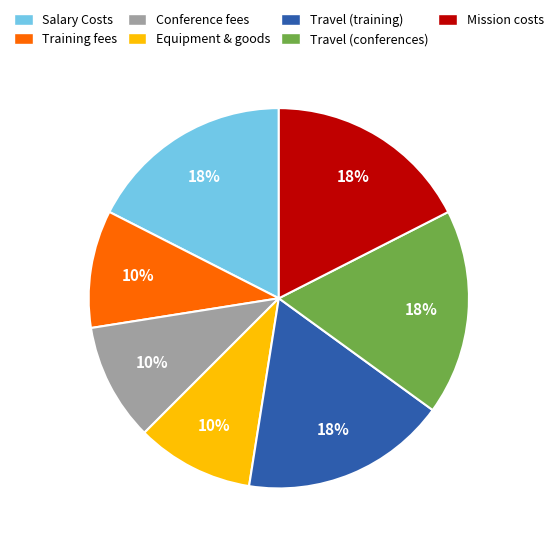

To the nearest percent, what is the average slice percentage?

14%